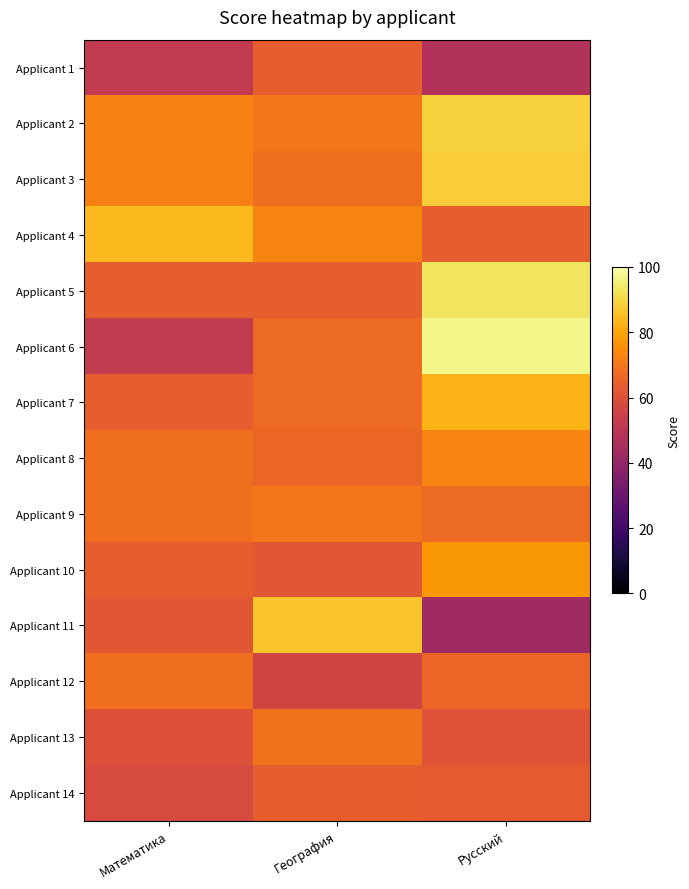

At which category is the sum across all series the highest?

Русский